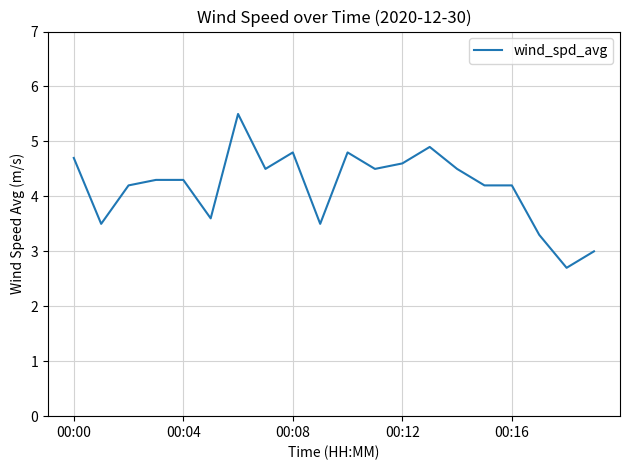

What is the difference between the maximum and minimum values?

2.8